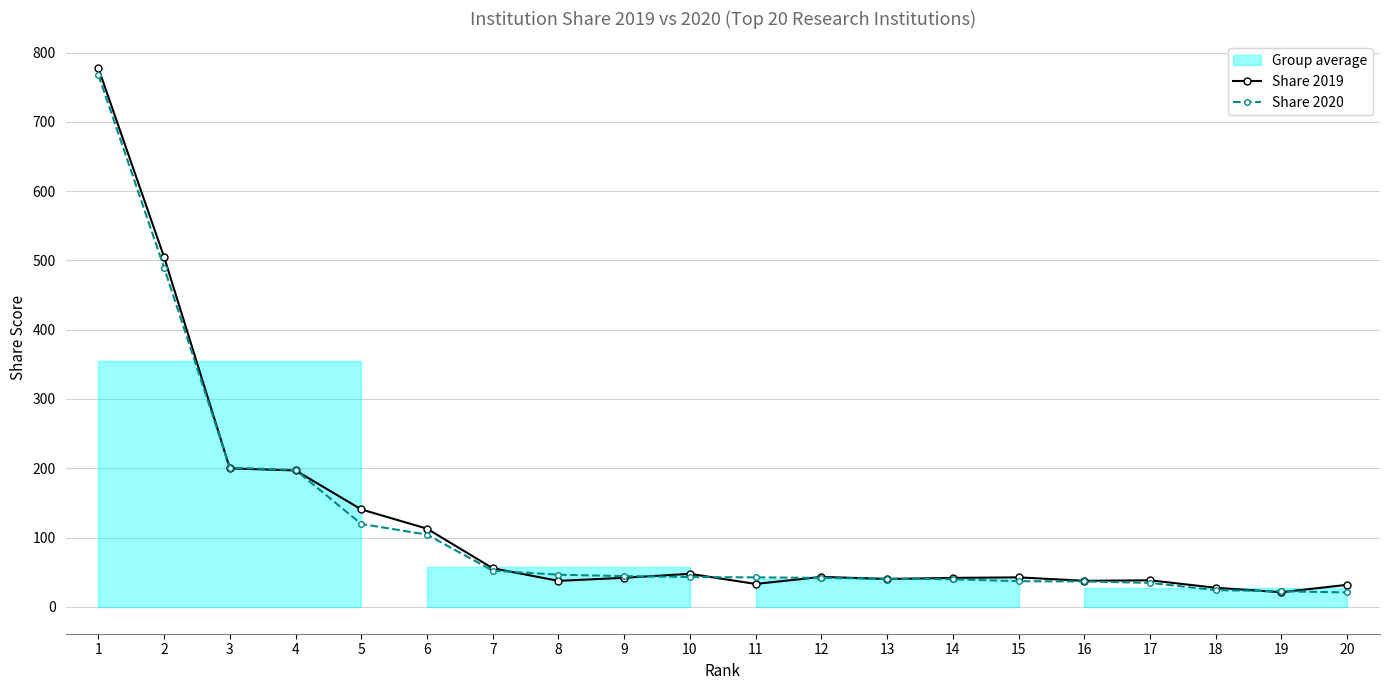

At how many categories does at least one series exceed 33?

17